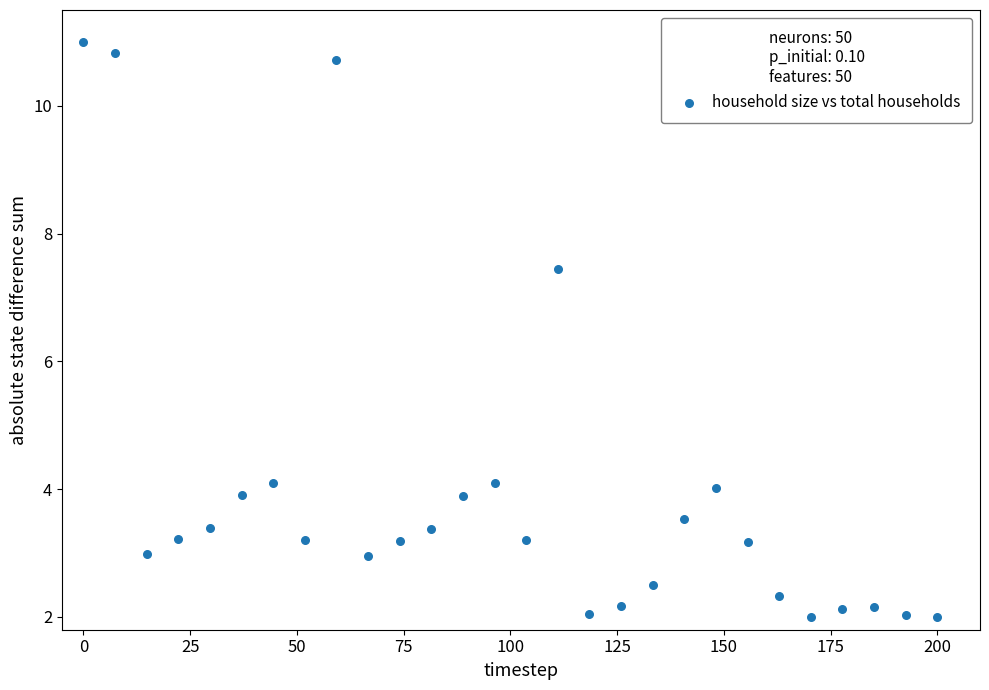

What is the range of X values (max minus min)?

200.0